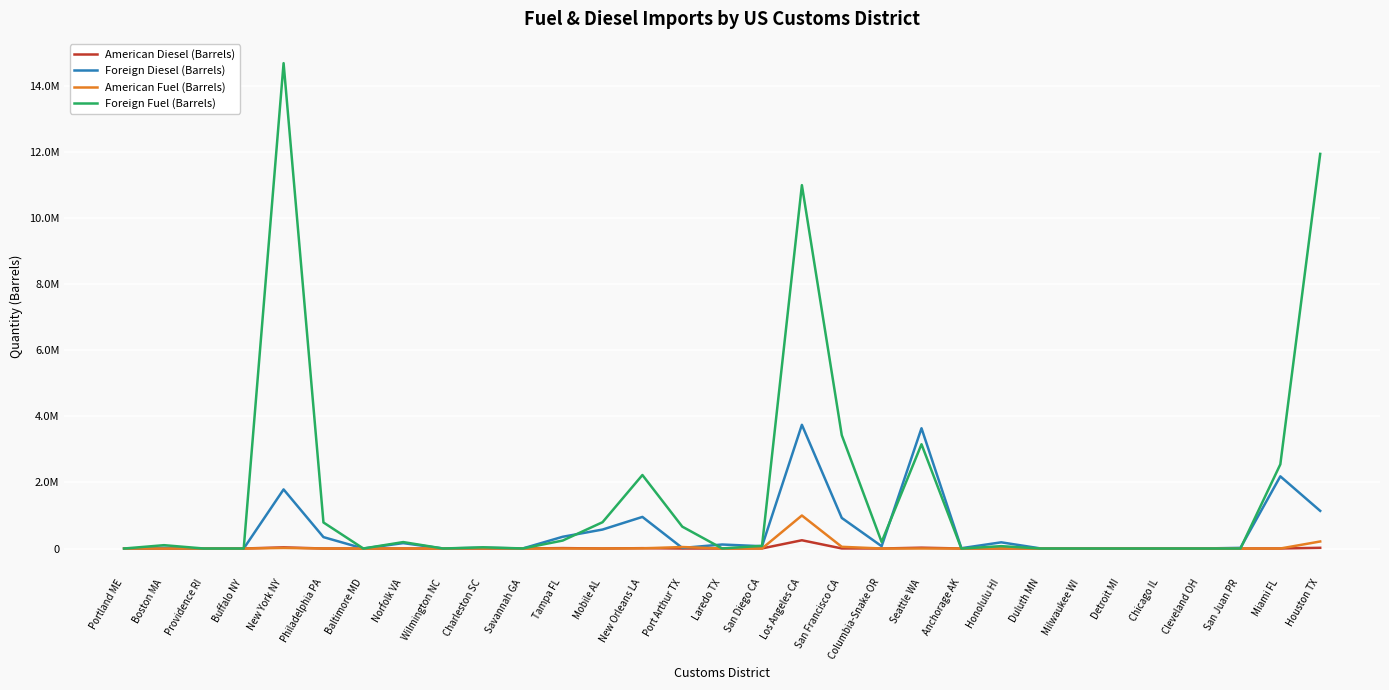

Does the chart have visible grid lines?

Yes